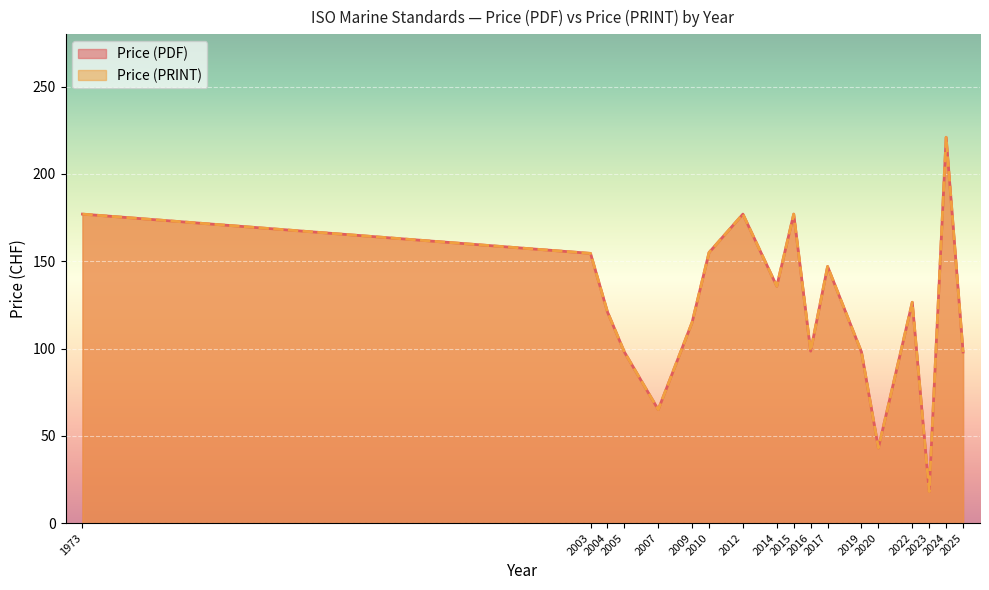

What is the average value of the Price (PDF) series?

129